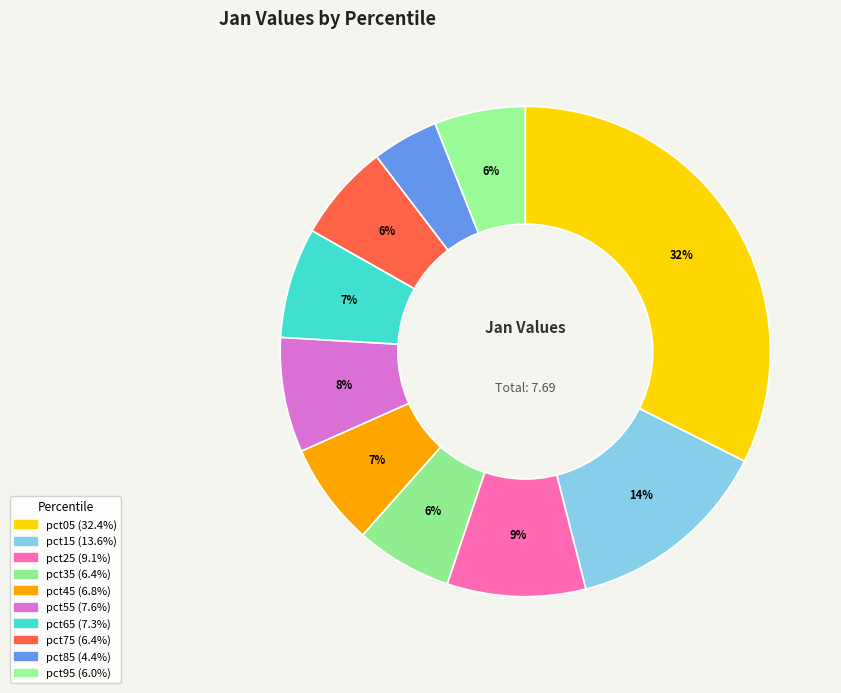

To the nearest percent, what is the average slice percentage?

10%